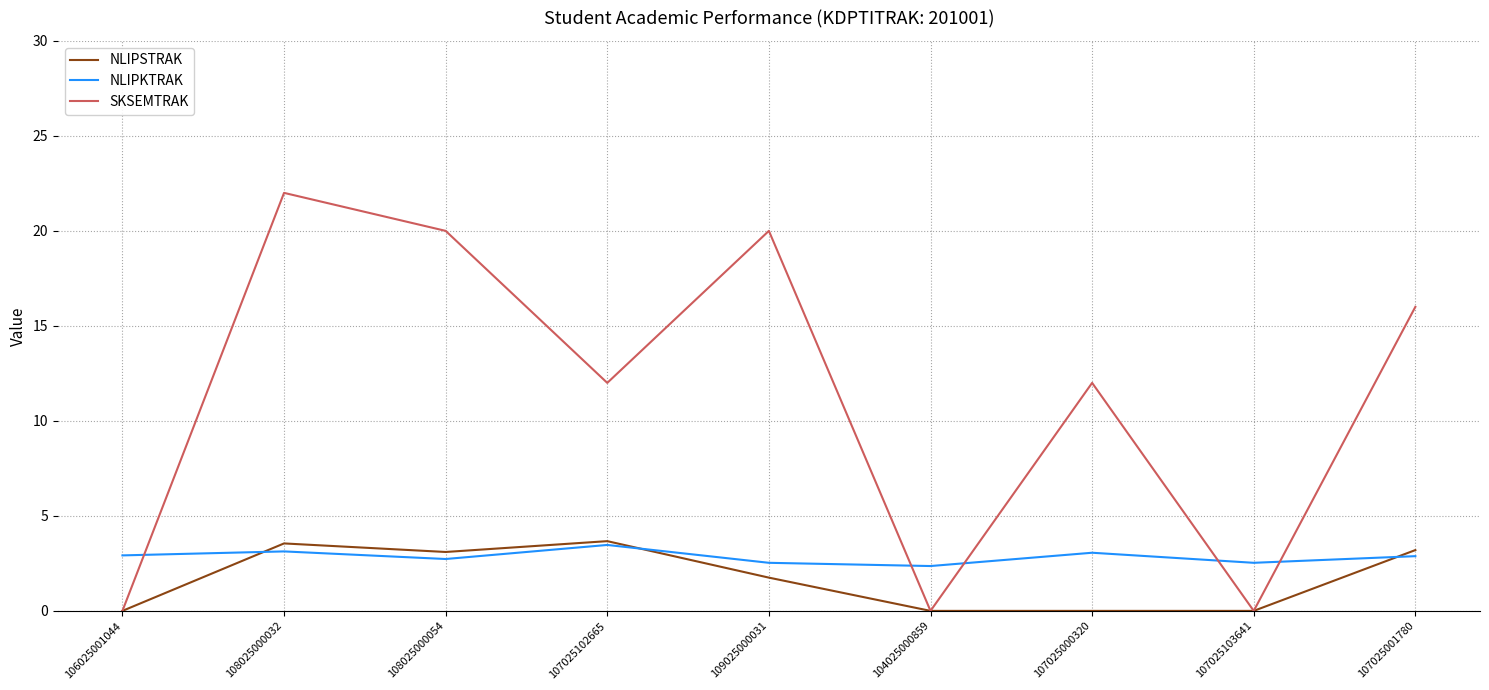

What position from the right is 104025000859?

4